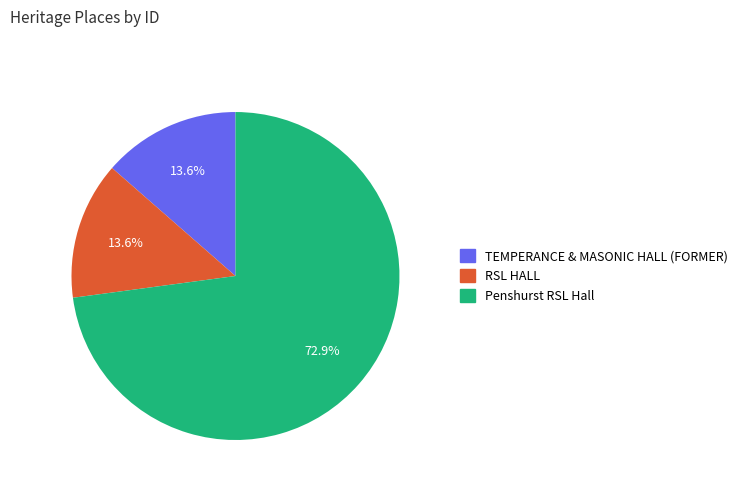

Between Penshurst RSL Hall and TEMPERANCE & MASONIC HALL (FORMER), which is larger?

Penshurst RSL Hall